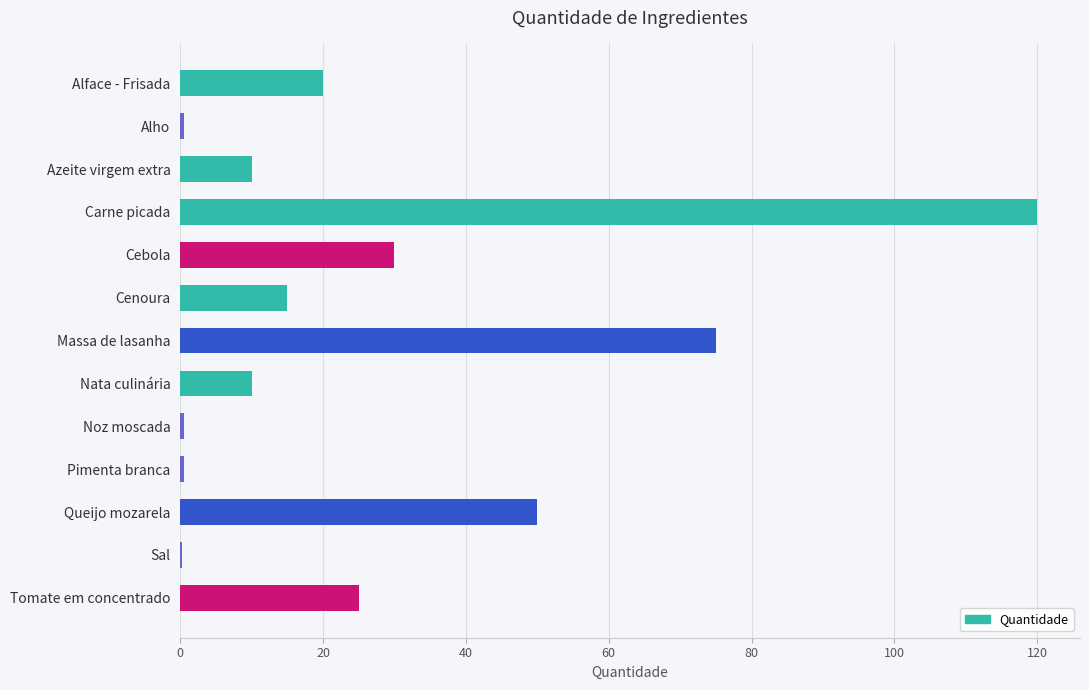

How many distinct data groups are displayed?

1